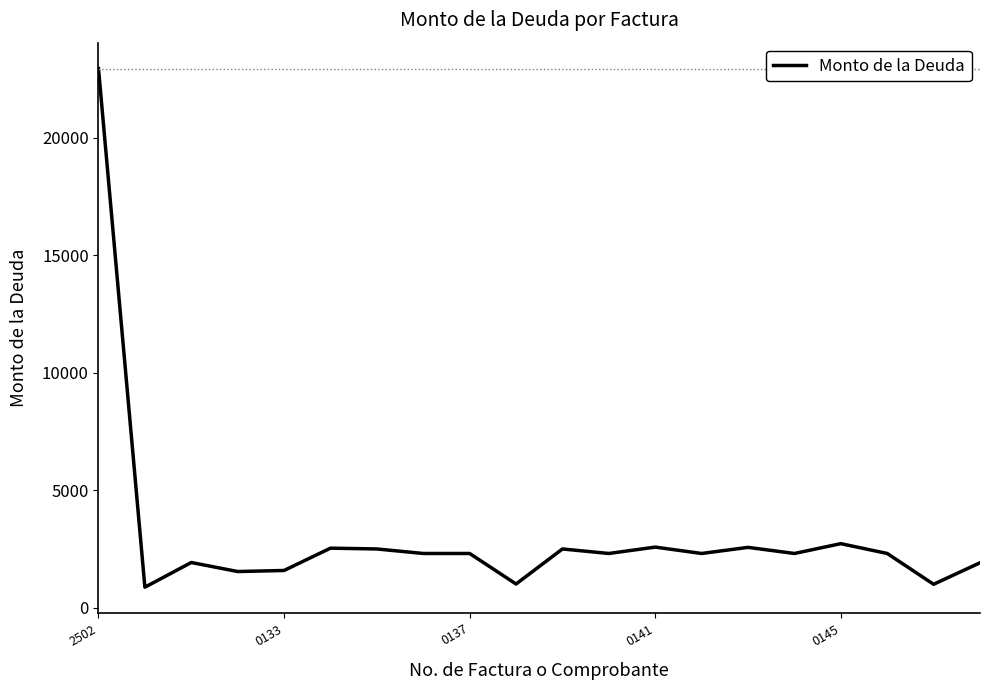

What is the smallest value displayed?

870.1